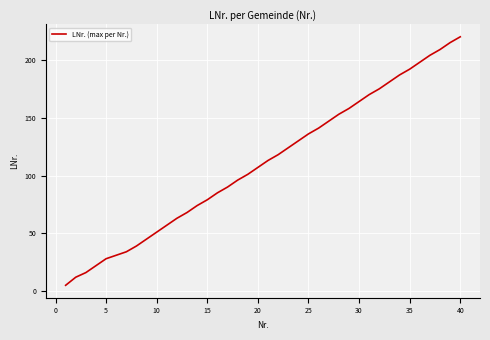

What is the smallest value displayed?

5